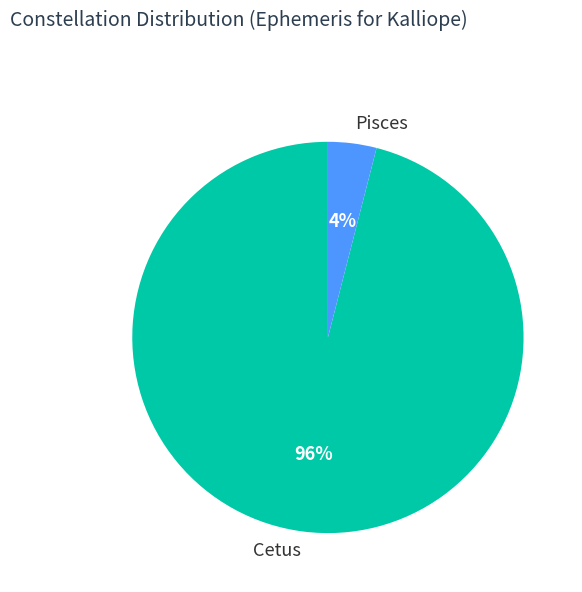

Combined, do Cetus and Pisces account for over 50%?

Yes